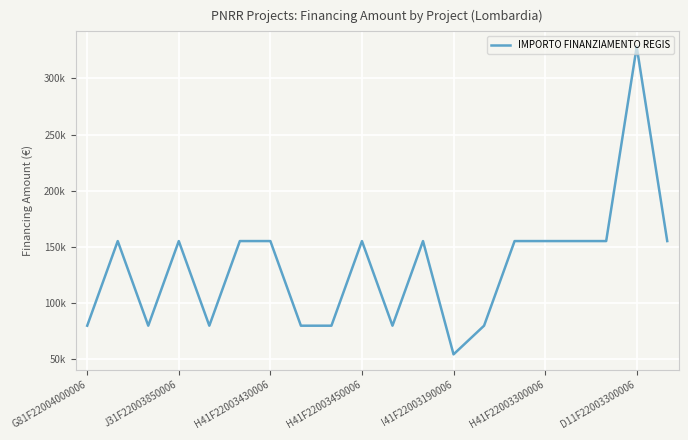

At which category does the chart reach its minimum across all series?

I41F22003190006